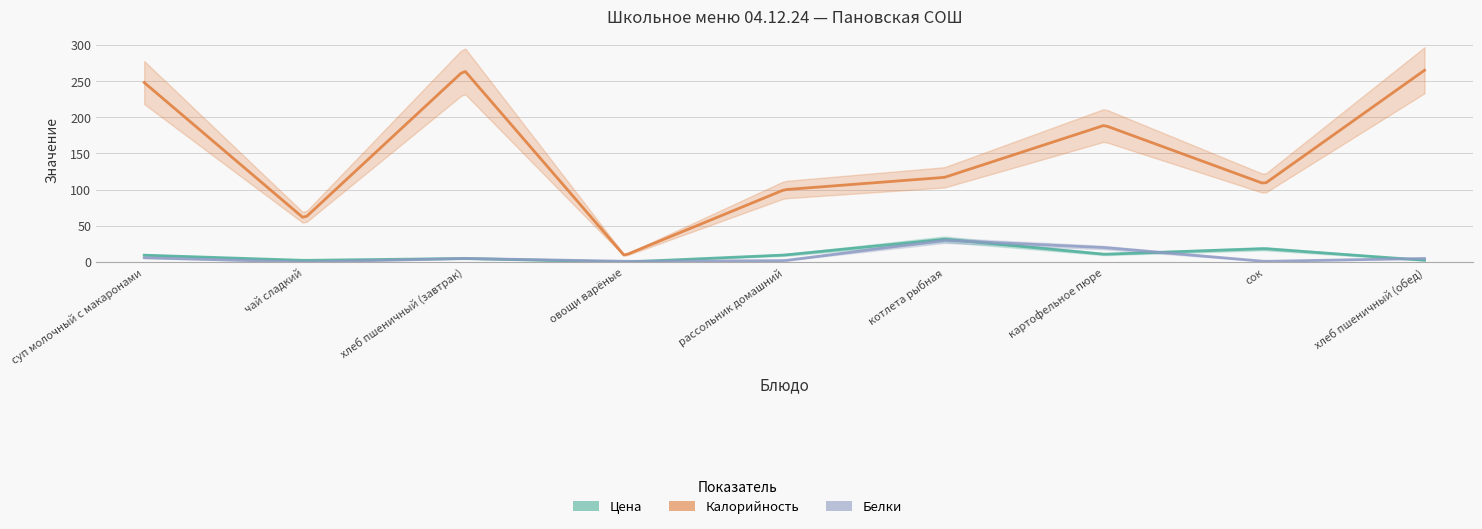

What is the total value across all series at хлеб пшеничный (завтрак)?

275.0